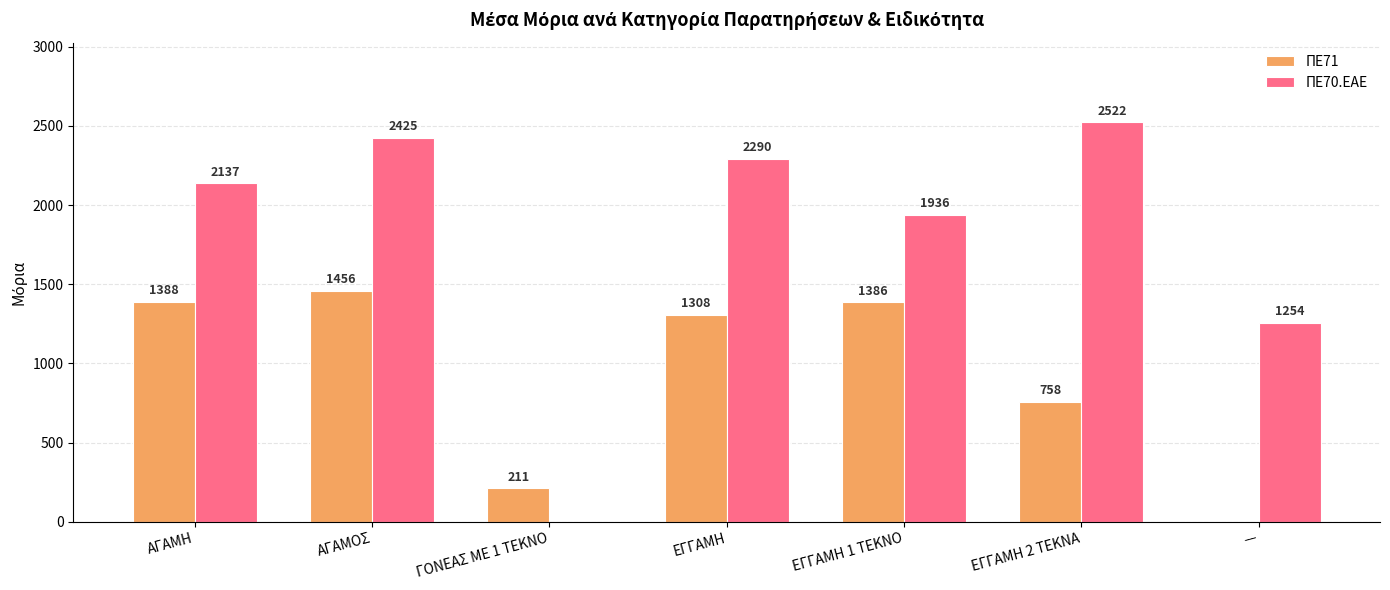

Is it true that ΠΕ70.ΕΑΕ equals 1254 at —?

True